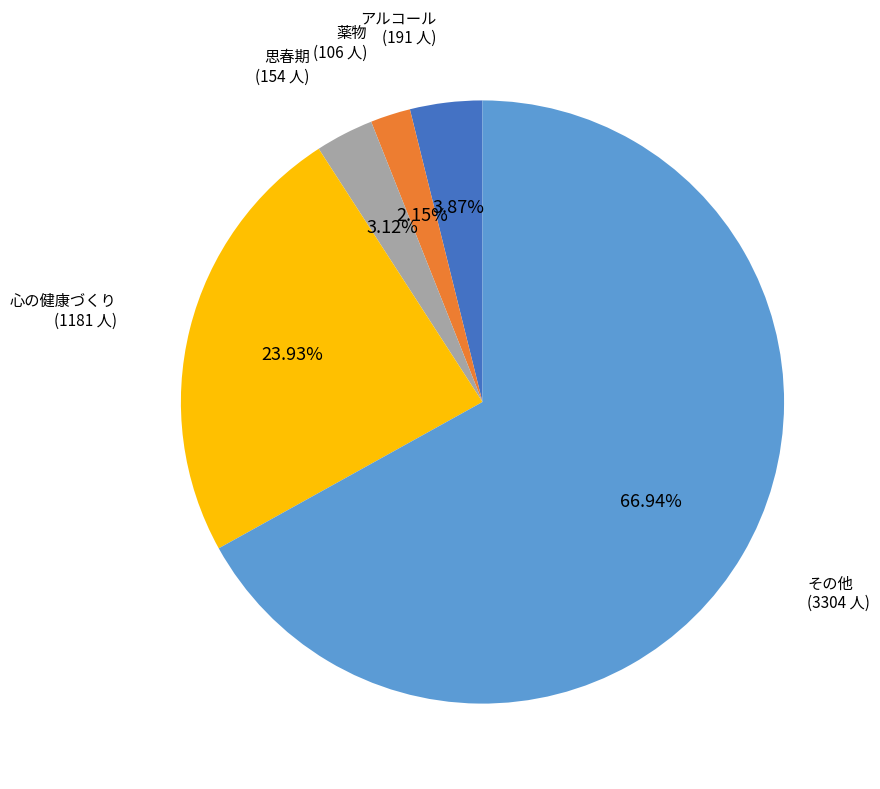

Which slice is the largest?

その他